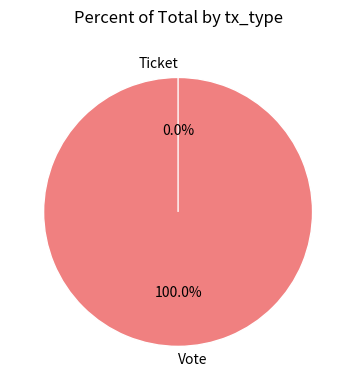

Do Vote and Ticket together represent more than half of the pie?

Yes